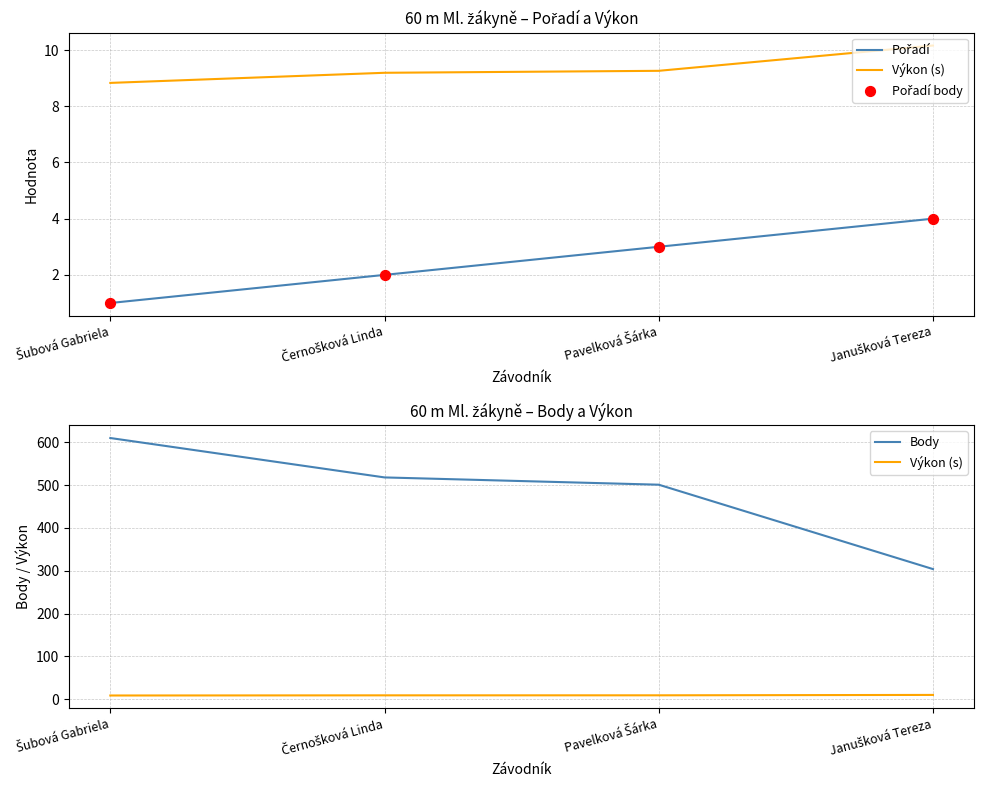

At how many categories does at least one series exceed 110?

4